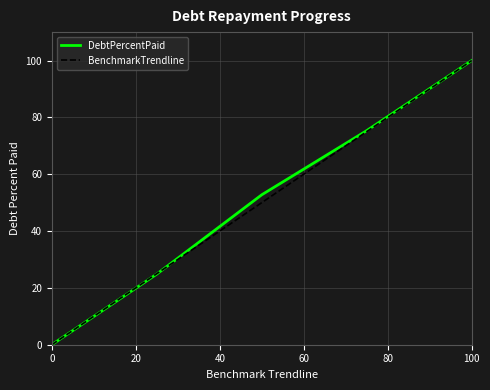

True or false: BenchmarkTrendline has more than 1 interior local peaks.

False